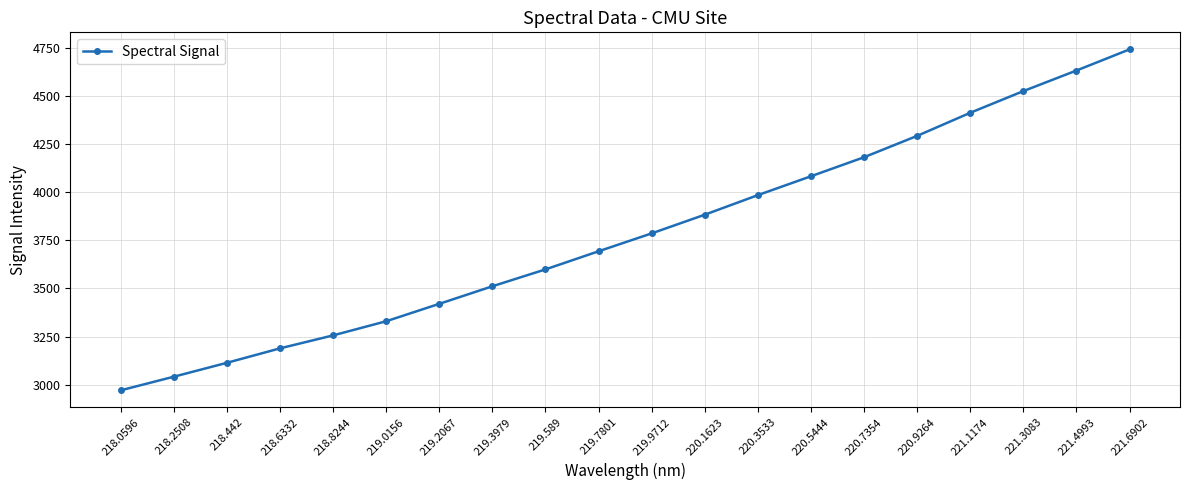

How many values are below 3785?

10